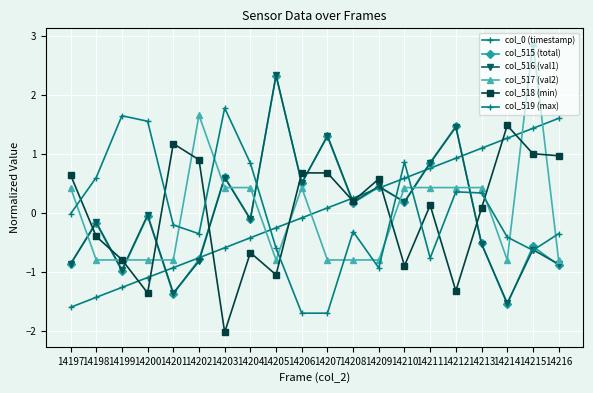

Rank the series by their maximum value, from highest to lowest.

col_517 (val2), col_516 (val1), col_515 (total), col_519 (max), col_0 (timestamp), col_518 (min)